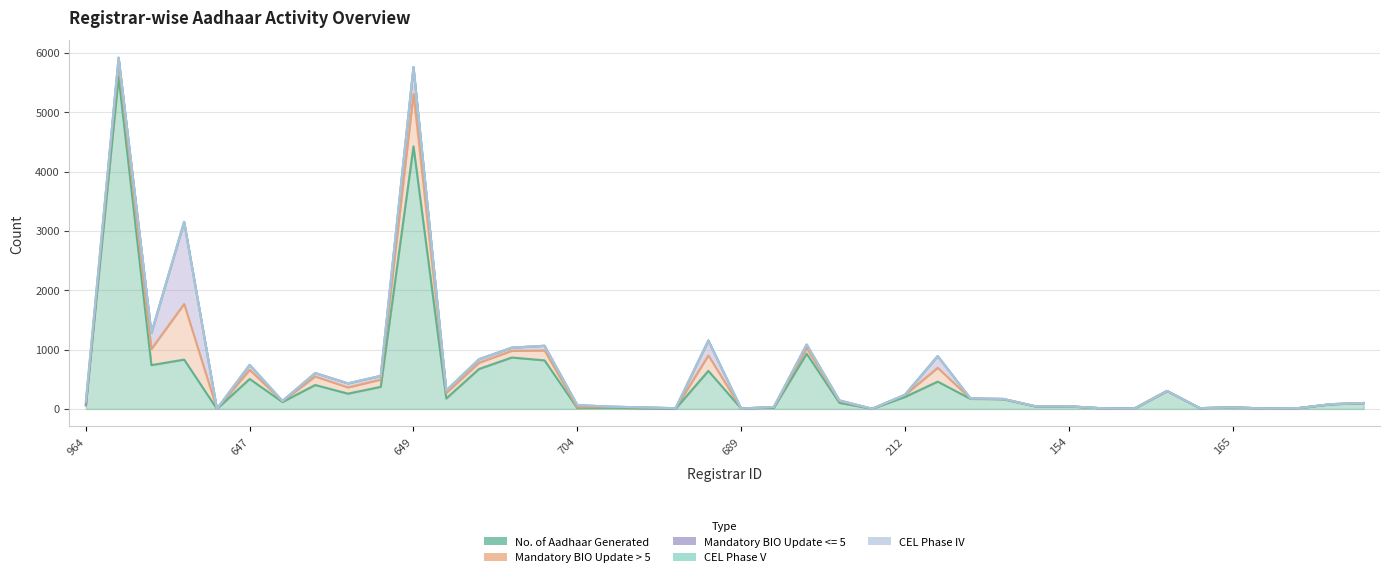

How many data points in No. of Aadhaar Generated are above 116?

19